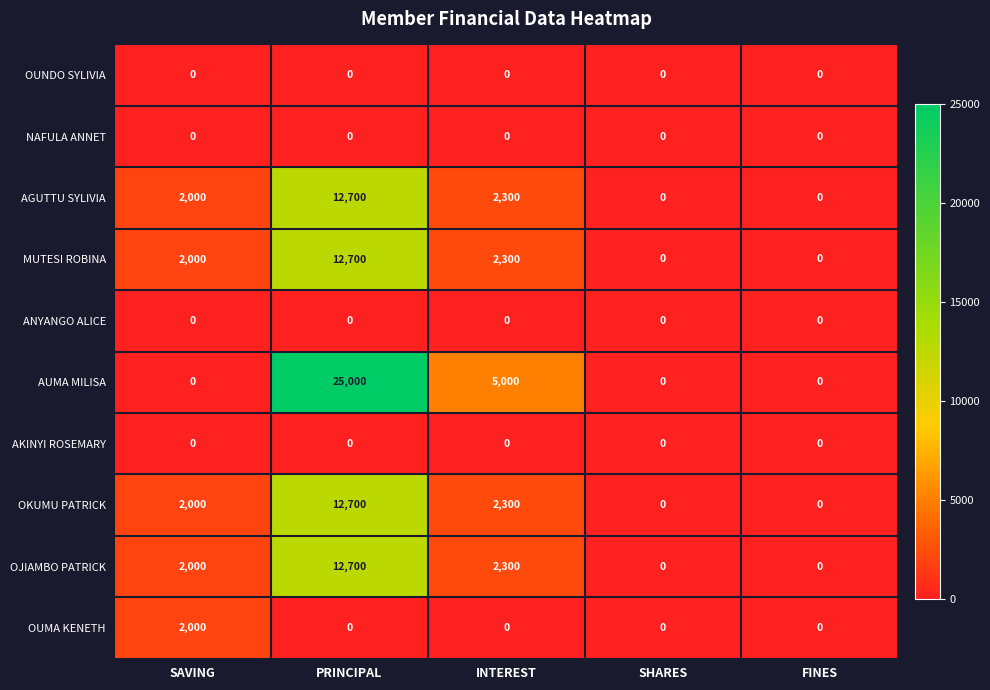

Is it true that AGUTTU SYLIVIA equals 2300 at INTEREST?

True